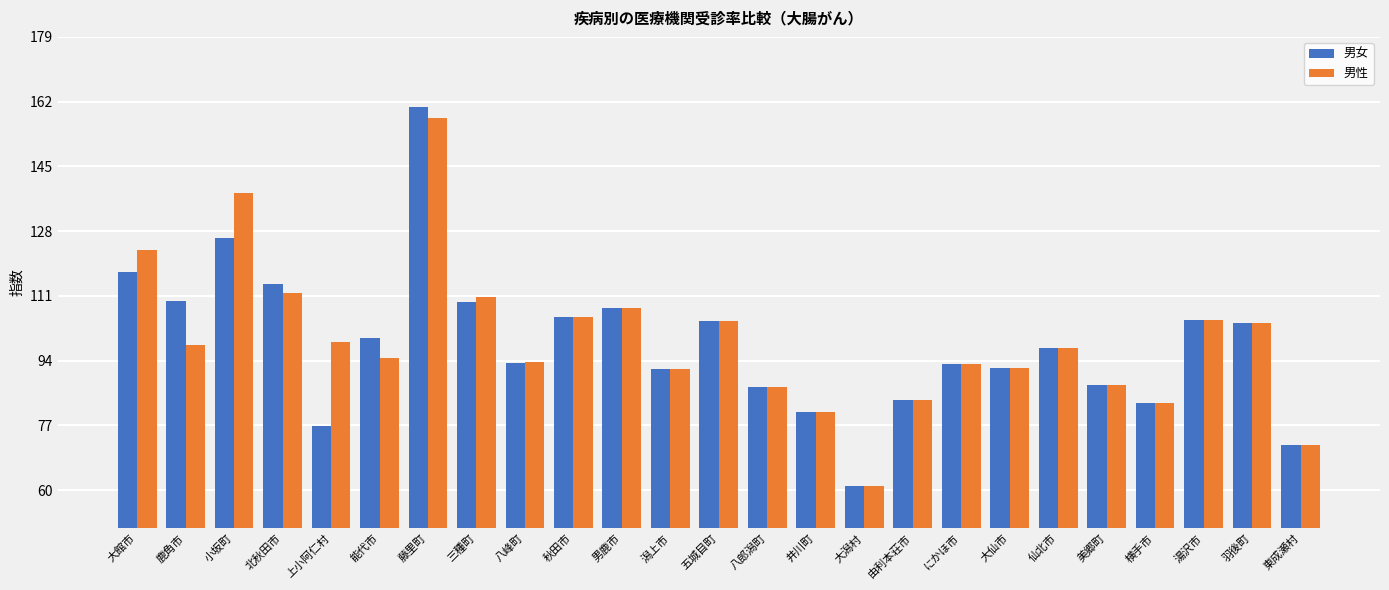

What is the difference between the maximum and minimum values in the 男女 series?

99.7